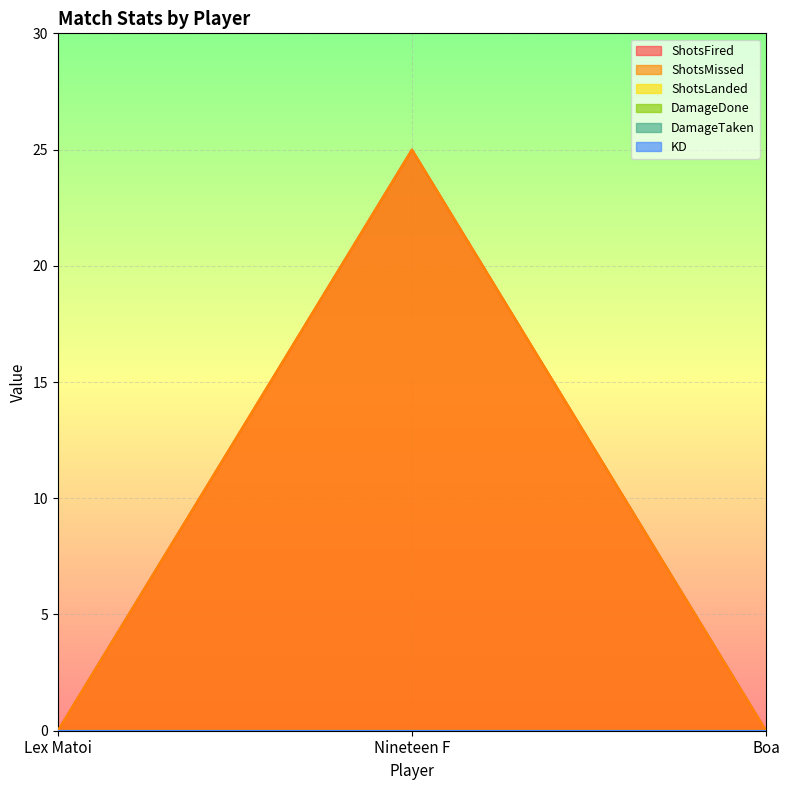

List the series in order of their peak value, lowest first.

ShotsLanded, DamageDone, DamageTaken, KD, ShotsFired, ShotsMissed